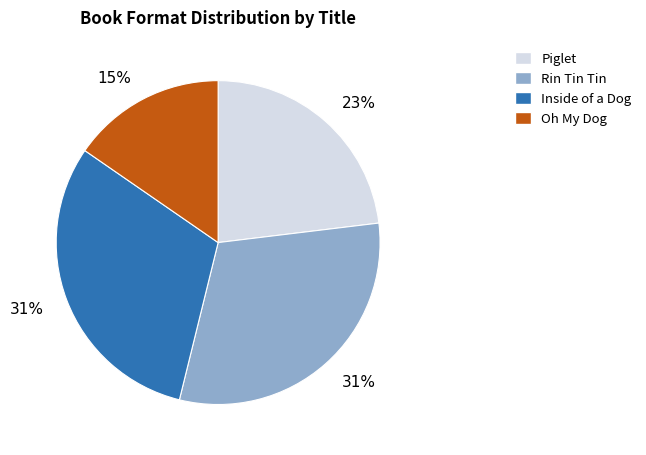

Which has a higher value, Inside of a Dog or Oh My Dog?

Inside of a Dog